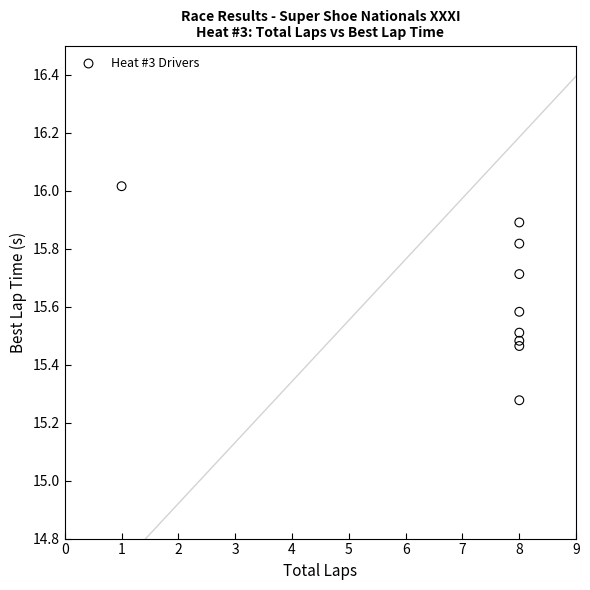

What is the range of Y values (max minus min)?

0.7